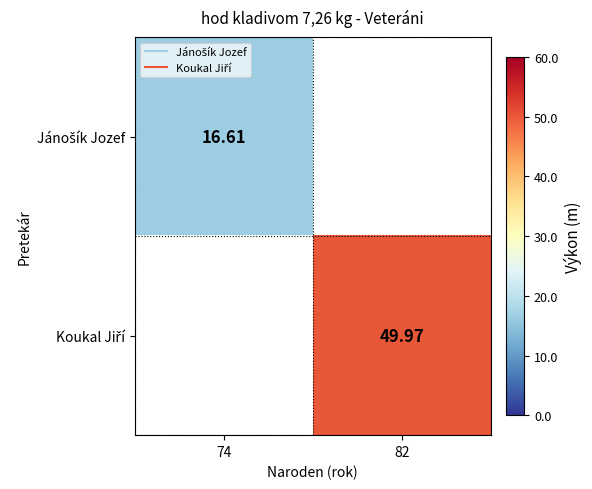

The Jánošík Jozef series shows 26.6 at 74. True or false?

False